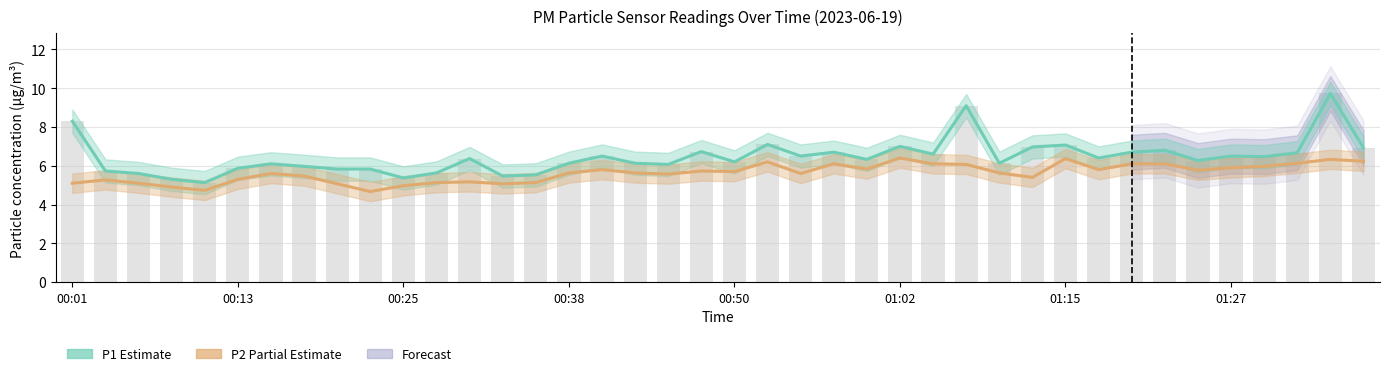

How many categories are shown in the chart?

40